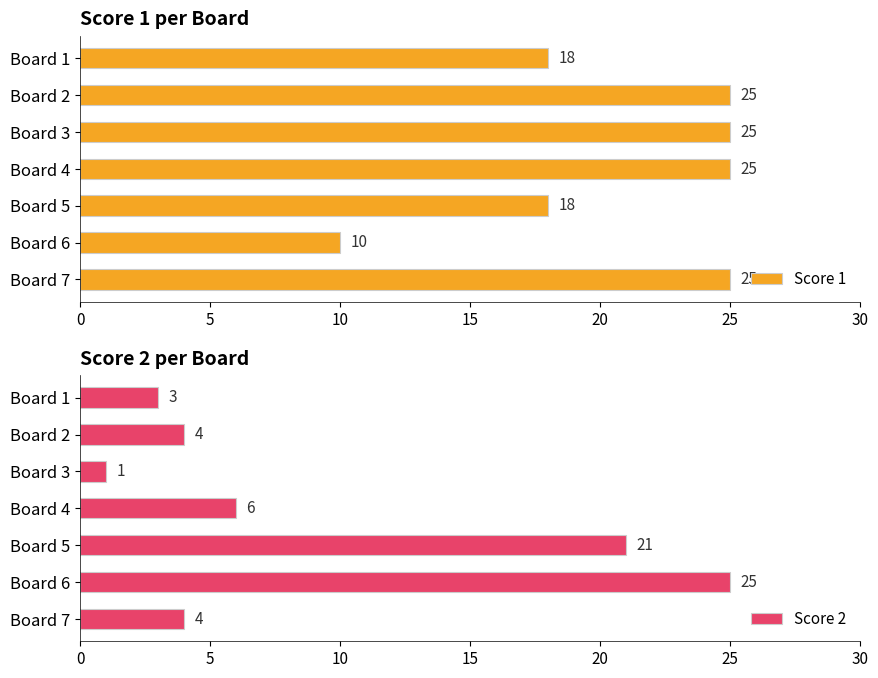

What is the greatest value displayed?

25